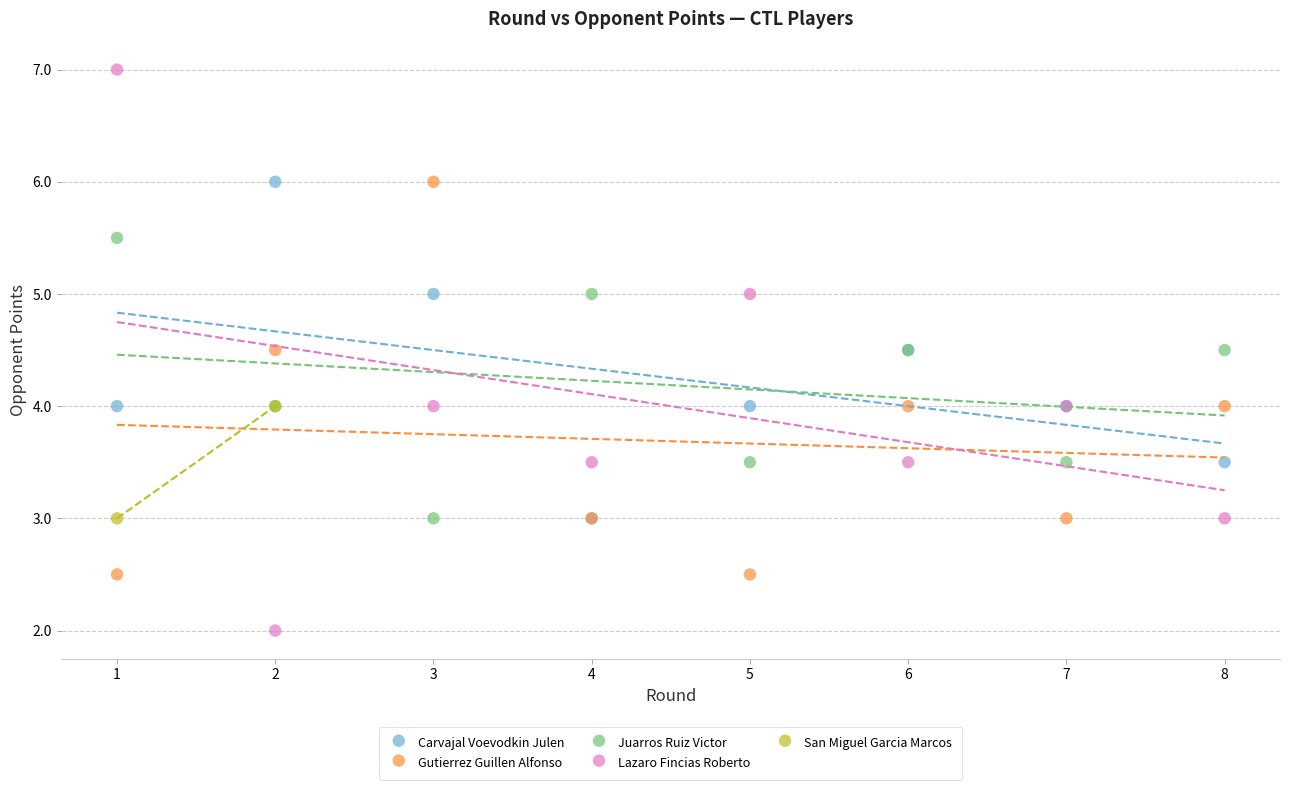

What are all the series names shown in the legend?

Carvajal Voevodkin Julen, Gutierrez Guillen Alfonso, Juarros Ruiz Victor, Lazaro Fincias Roberto, San Miguel Garcia Marcos